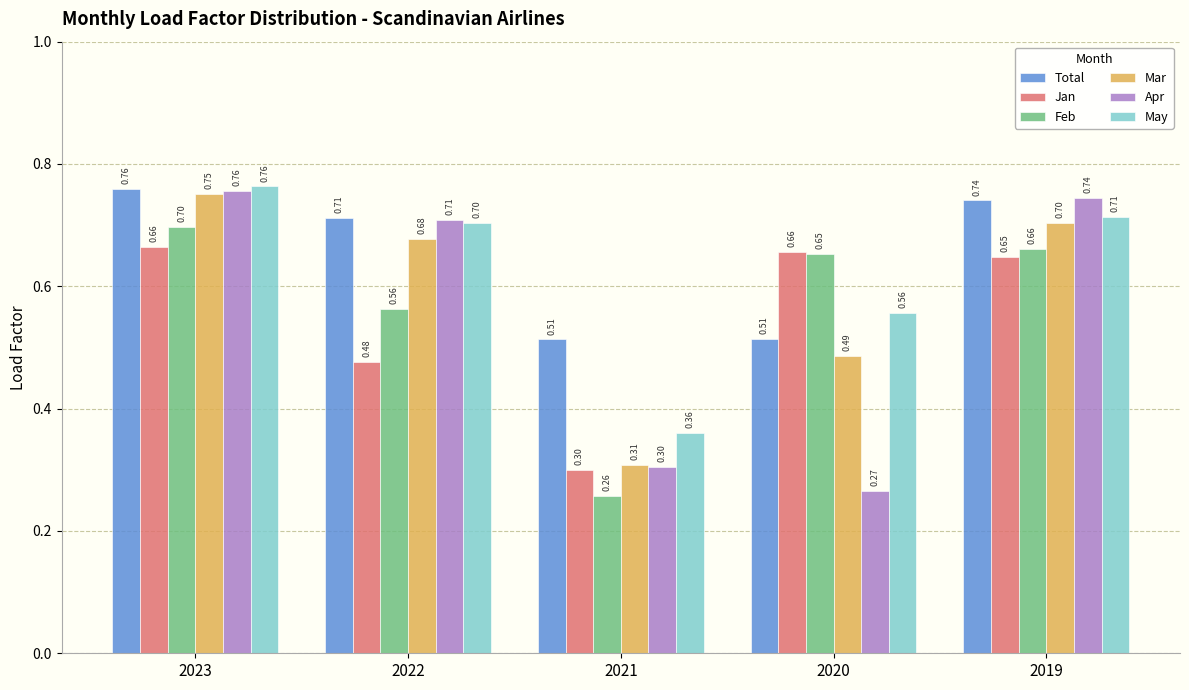

What is the sum of the Total values at 2021 and 2020?

1.0